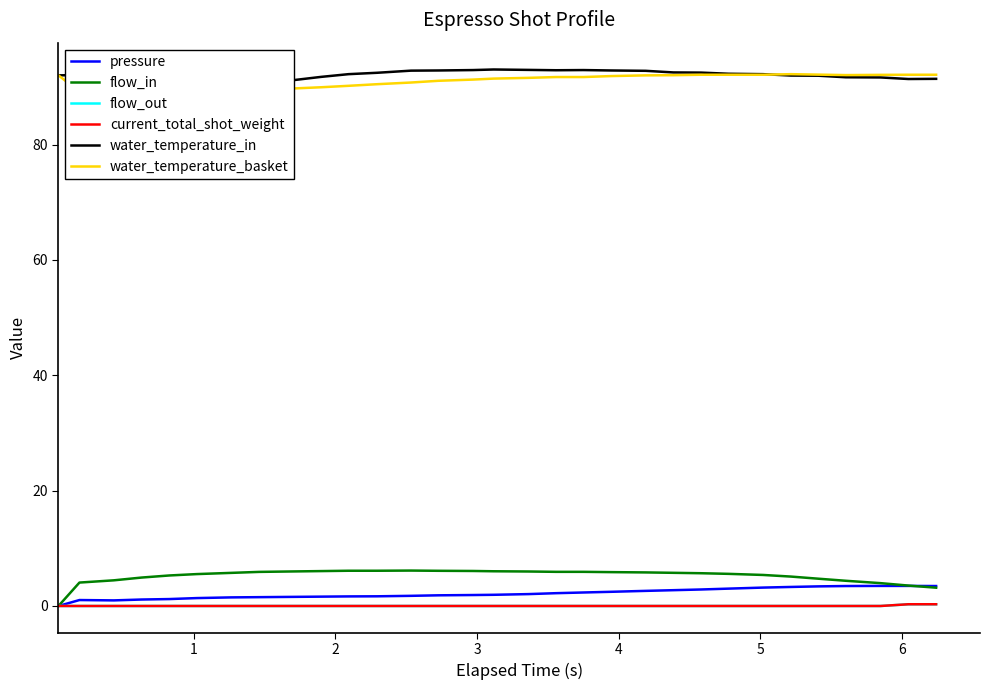

How many categories are shown in the chart?

31